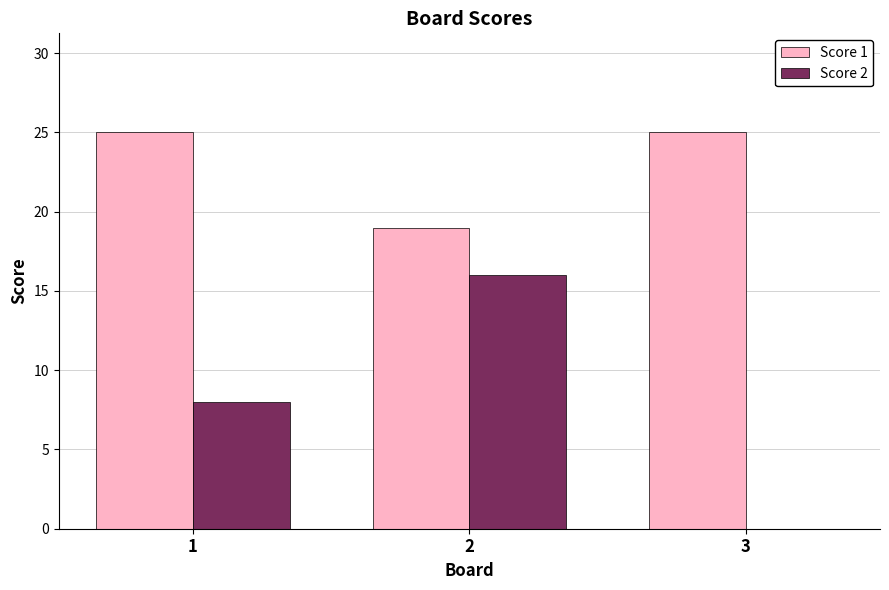

What is the maximum value for Score 2?

16